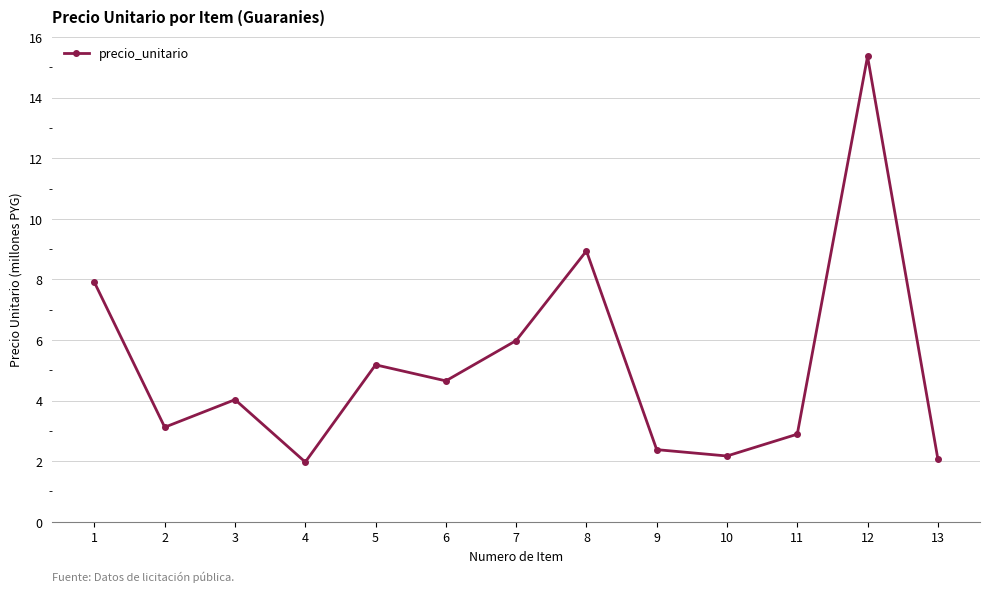

Reading left to right, list all the values displayed in this chart.

1=7.9	2=3.1	3=4.0	4=2.0	5=5.2	6=4.7	7=6.0	8=8.9	9=2.4	10=2.2	11=2.9	12=15.4	13=2.1